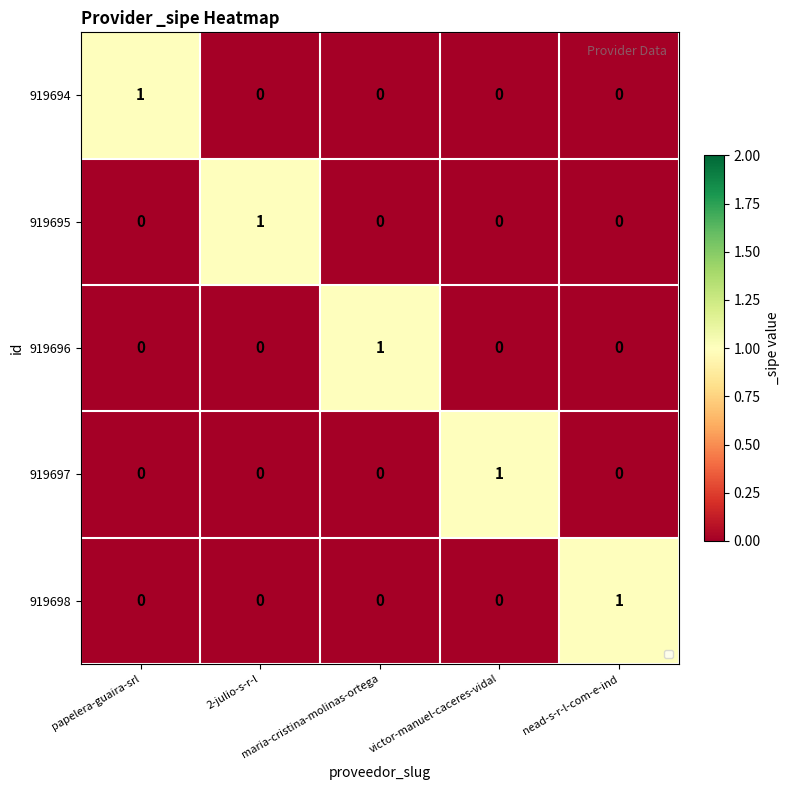

What is the difference between the highest and lowest values at 2-julio-s-r-l?

1